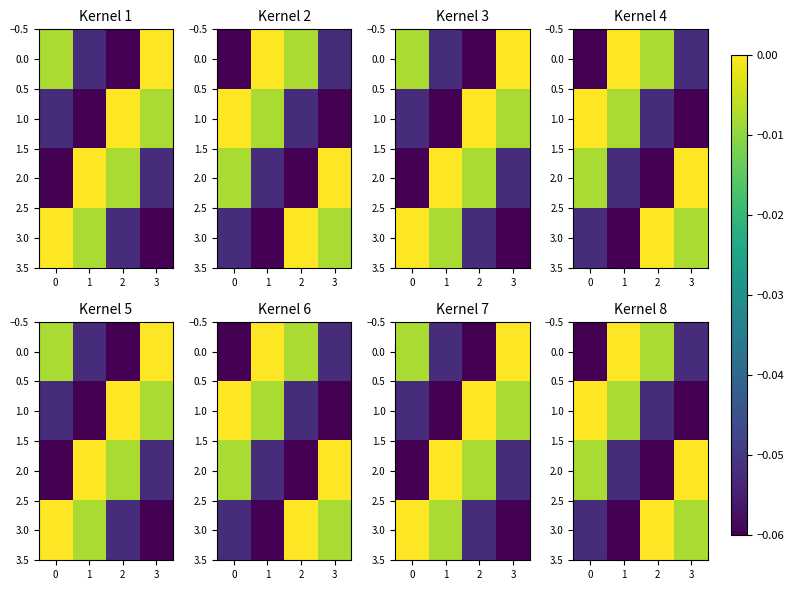

What is the difference between the second highest and minimum values in the 0.0 series?

0.1